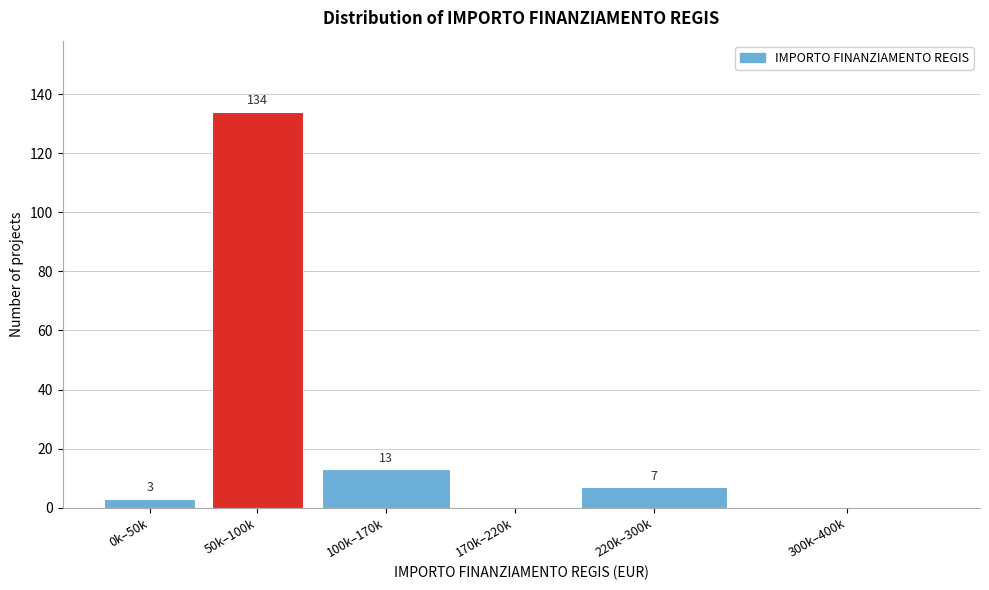

Reading left to right, extract all data points from this chart.

0k–50k=3	50k–100k=134	100k–170k=13	170k–220k=0	220k–300k=7	300k–400k=0